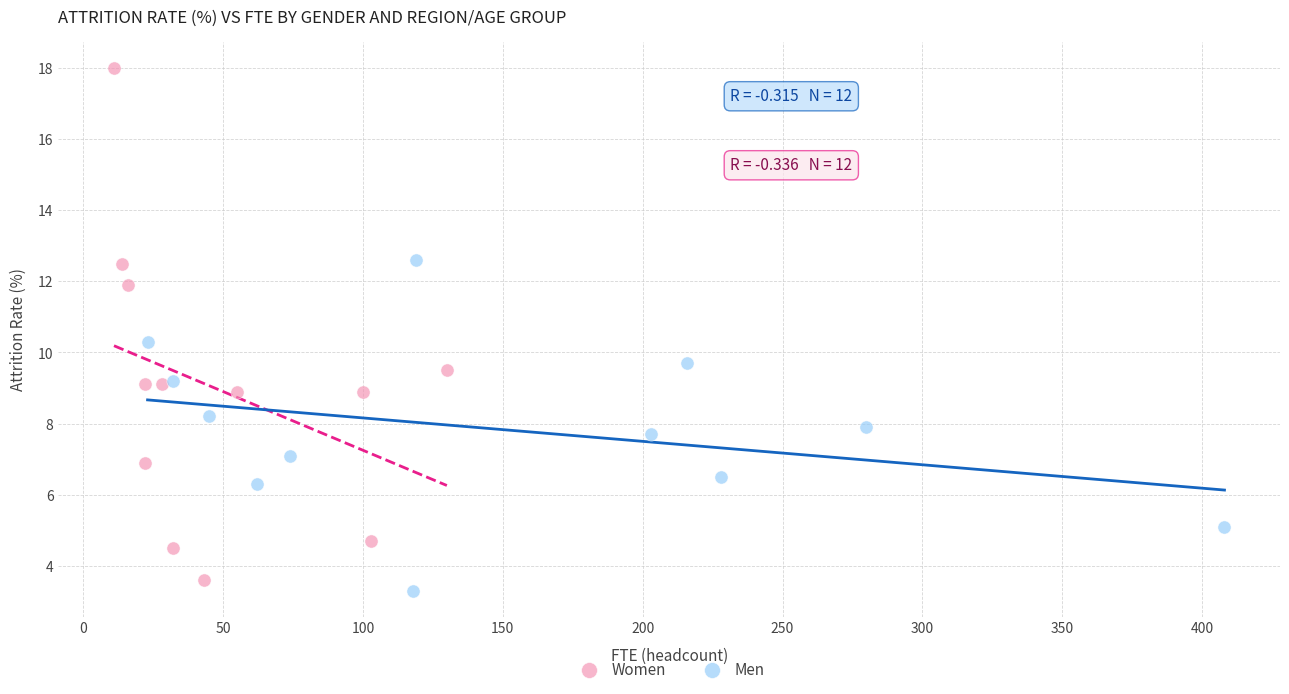

Which series reaches the minimum Y coordinate?

Men